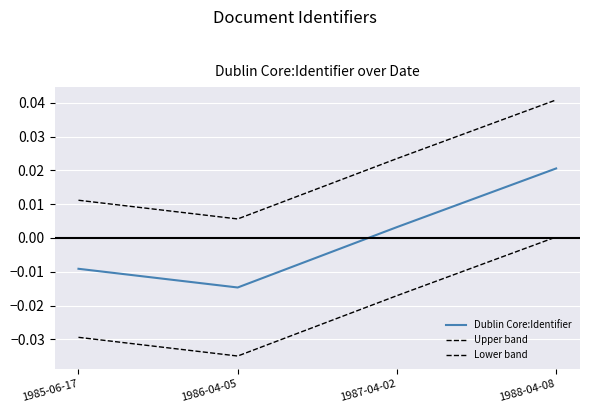

True or false: Dublin Core:Identifier has more than 1 interior local peaks.

False